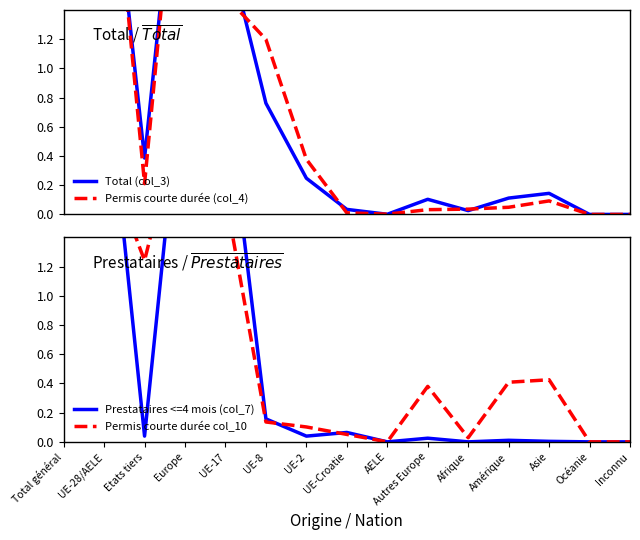

True or false: Permis courte durée col_10 and Total (col_3) intersect in this chart.

True